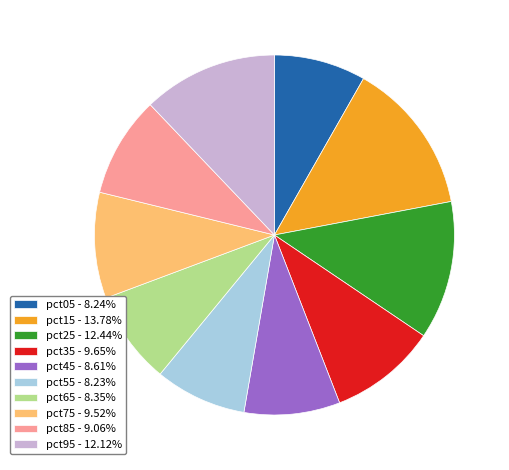

How many slices are in this pie chart?

10